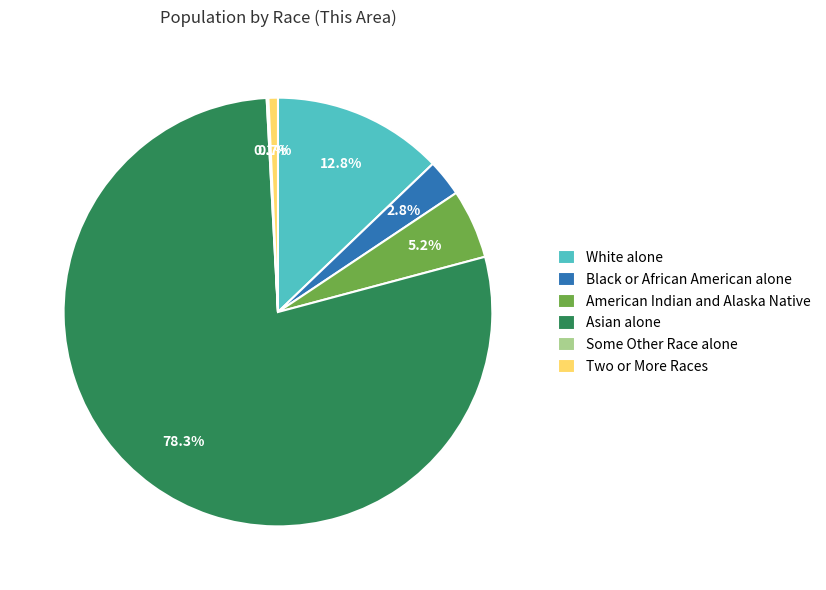

Which category has the biggest portion of the pie?

Asian alone